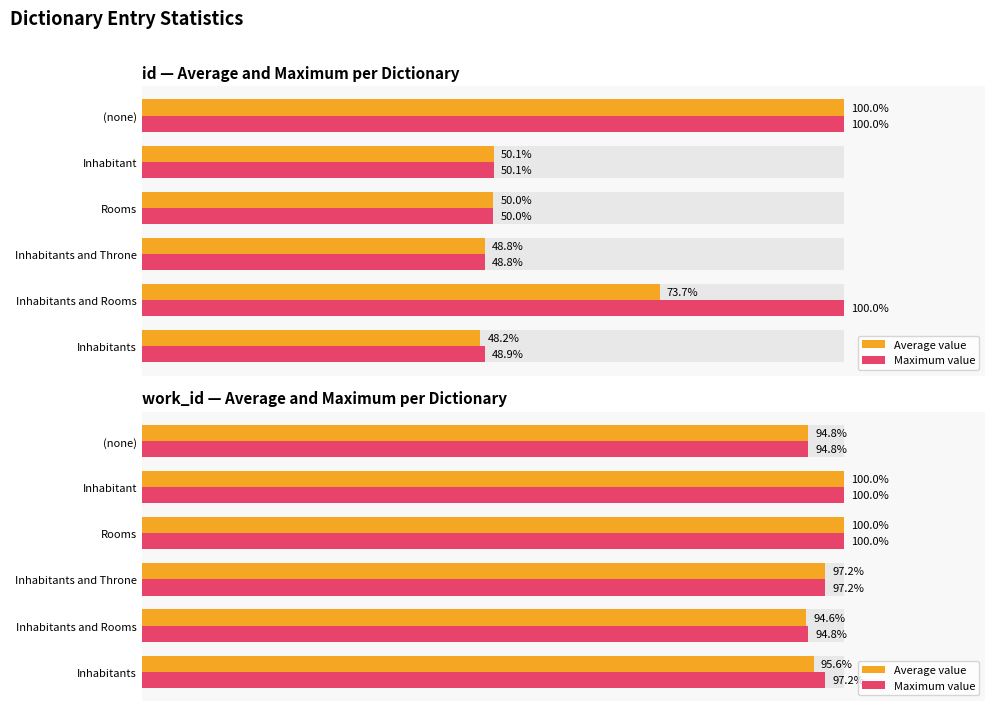

Is the value of Average value at Inhabitants greater than the value of Maximum value at Inhabitants and Throne?

No